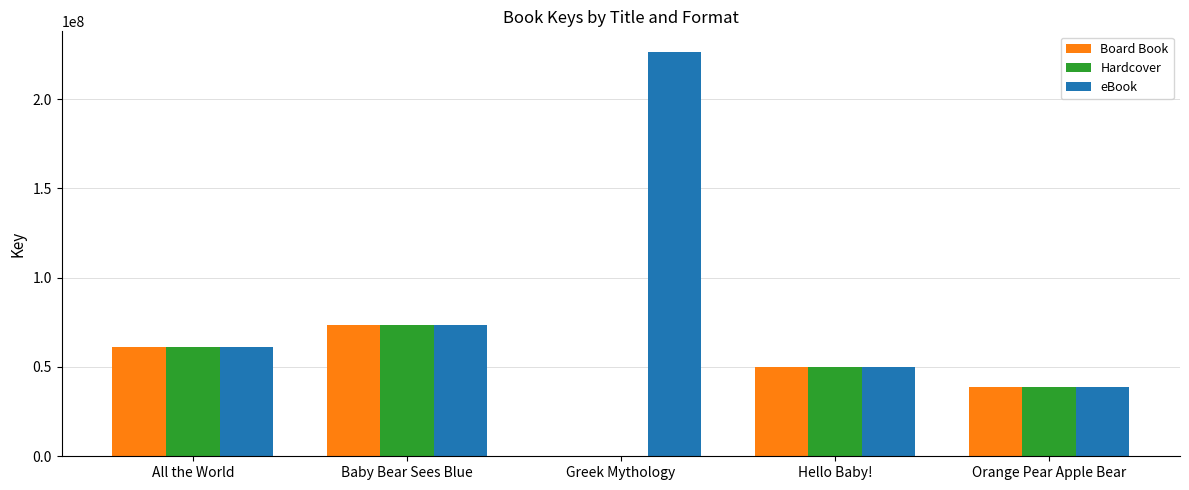

Reading left to right, what are all the values shown in this chart?

Board Book: All the World=60997817	Baby Bear Sees Blue=73609072	Greek Mythology=0	Hello Baby!=49978191	Orange Pear Apple Bear=38603599
Hardcover: All the World=60997817	Baby Bear Sees Blue=73609072	Greek Mythology=0	Hello Baby!=49978191	Orange Pear Apple Bear=38603599
eBook: All the World=60997817	Baby Bear Sees Blue=73609072	Greek Mythology=226569623	Hello Baby!=49978191	Orange Pear Apple Bear=38603599